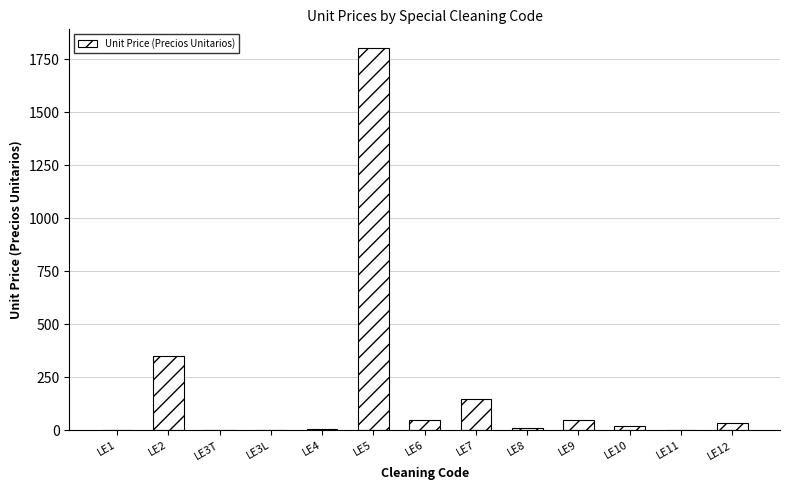

Count the number of data series in this chart.

1